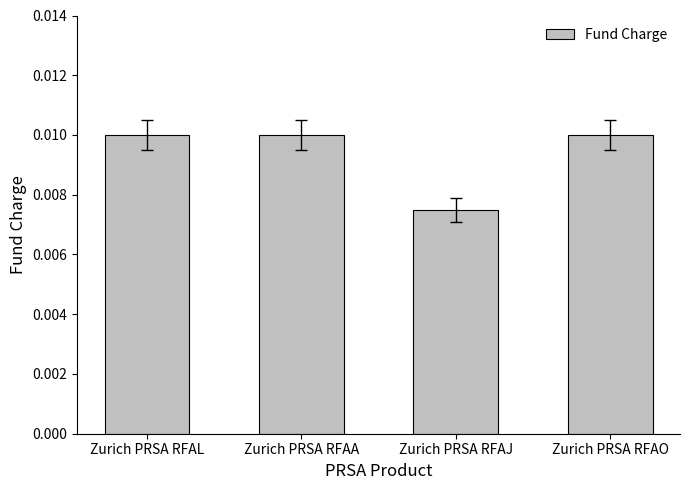

How many series are shown in this chart?

1